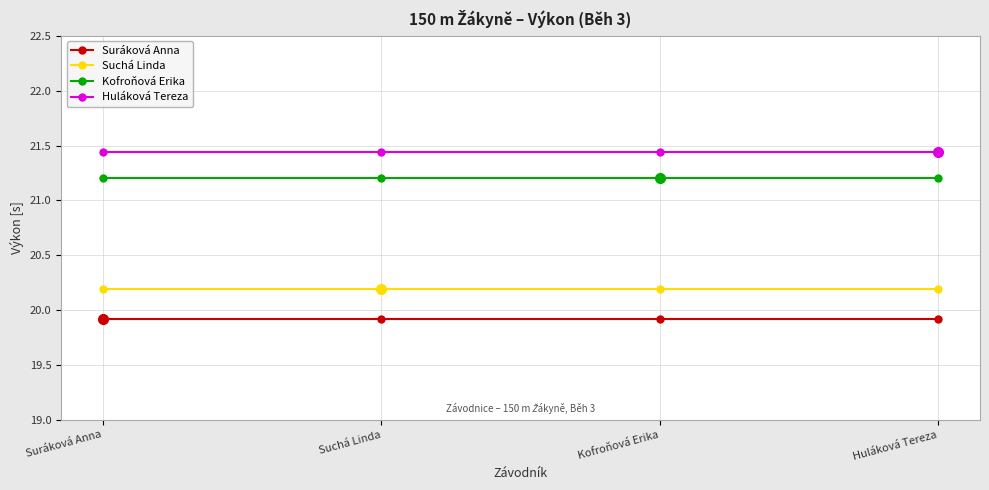

What is the label of the 1st point from the right?

Huláková Tereza